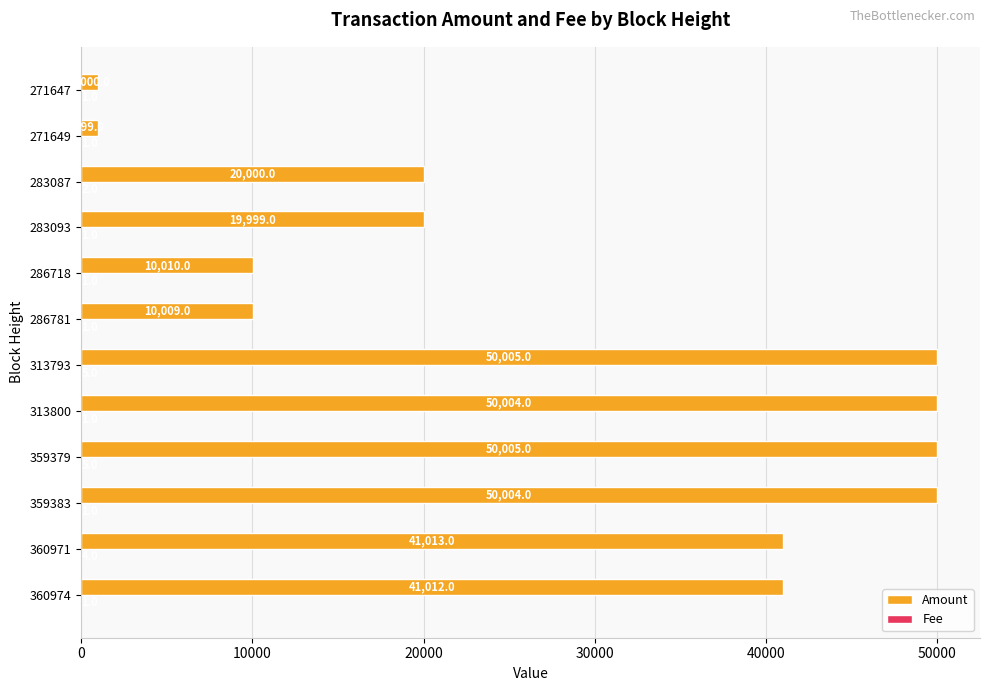

How many categories are shown in the chart?

12